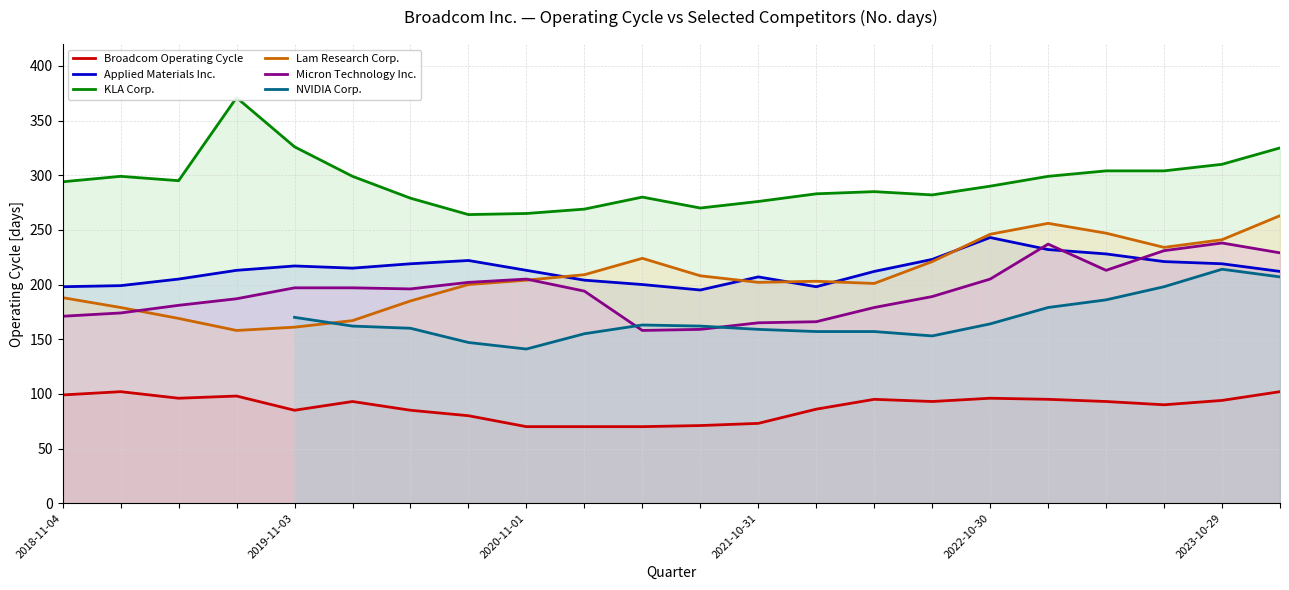

True or false: NVIDIA Corp. has more than 2 interior local peaks.

False